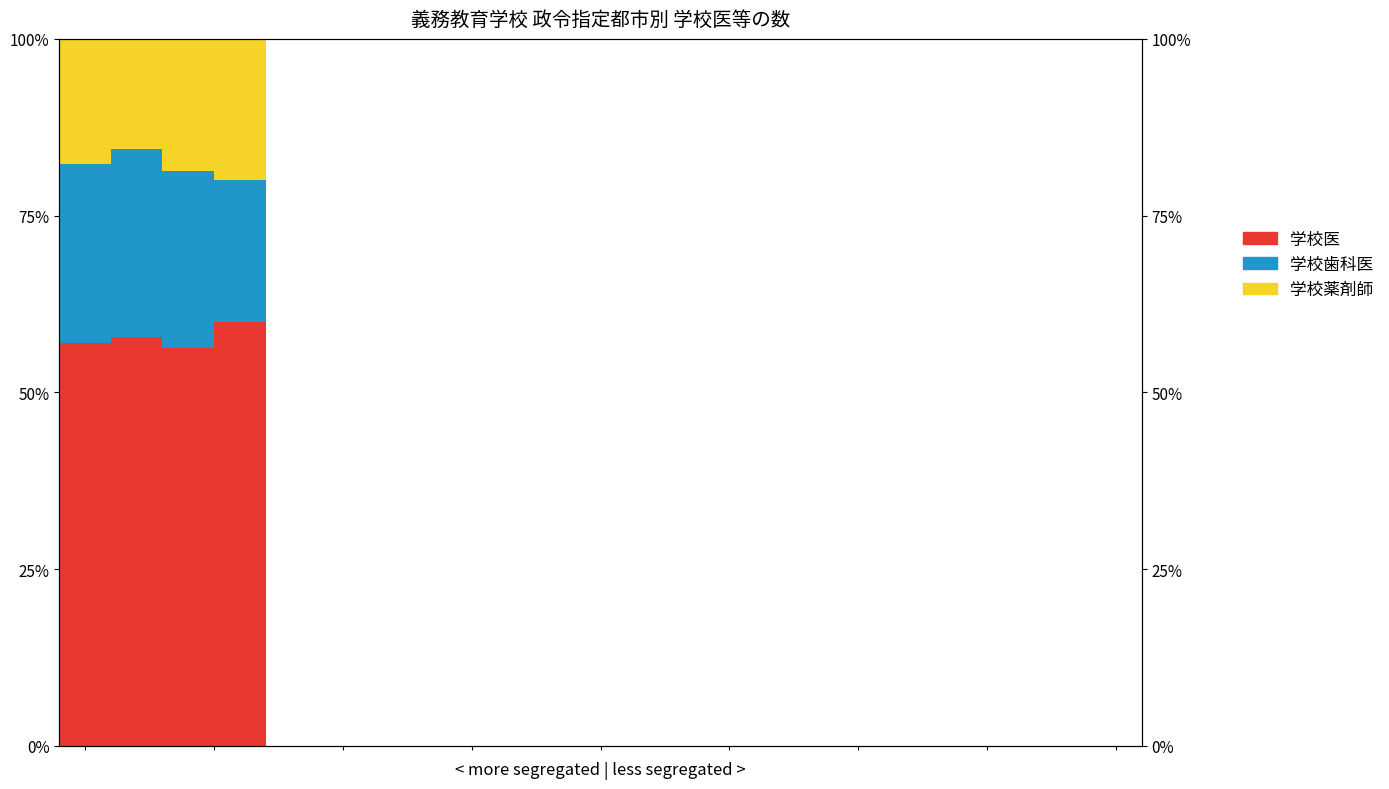

At 7.5, list the series in order from smallest to largest.

学校医, 学校歯科医, 学校薬剤師